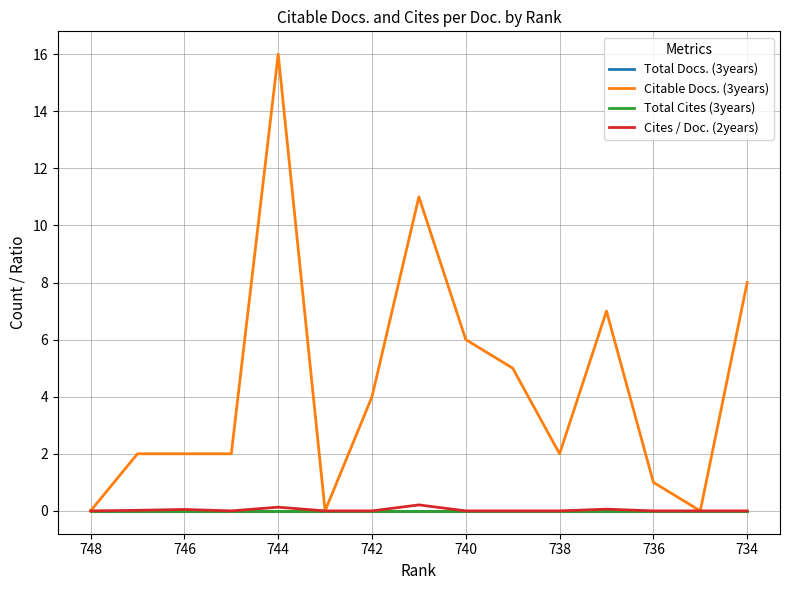

Which series changed the most between 742 and 12?

Citable Docs. (3years)